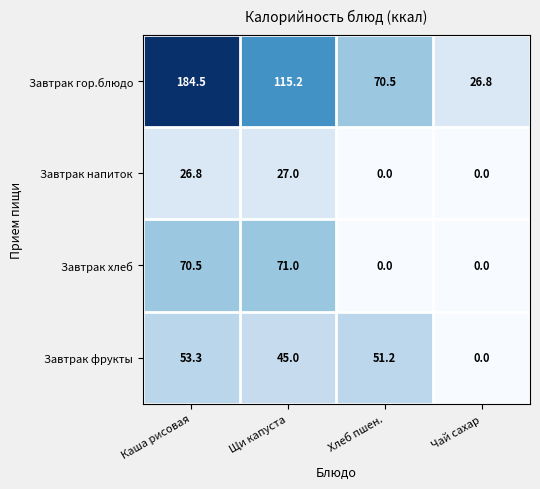

What is the sum of all Завтрак фрукты values?

149.5